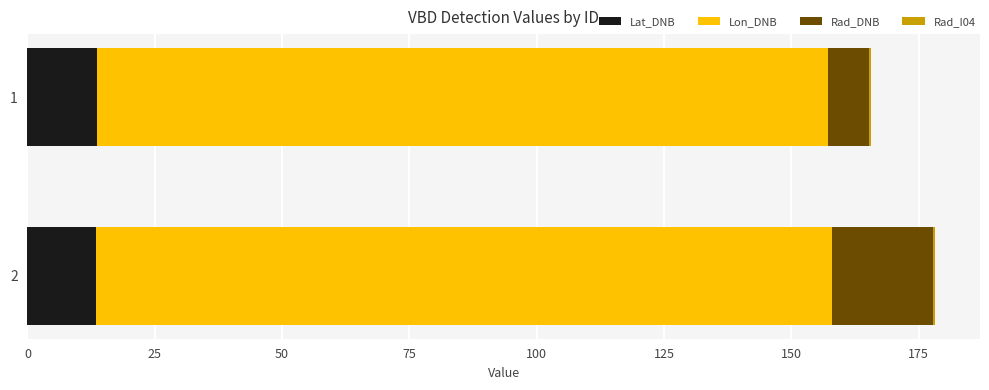

What is the sum of all Lat_DNB values?

26.9